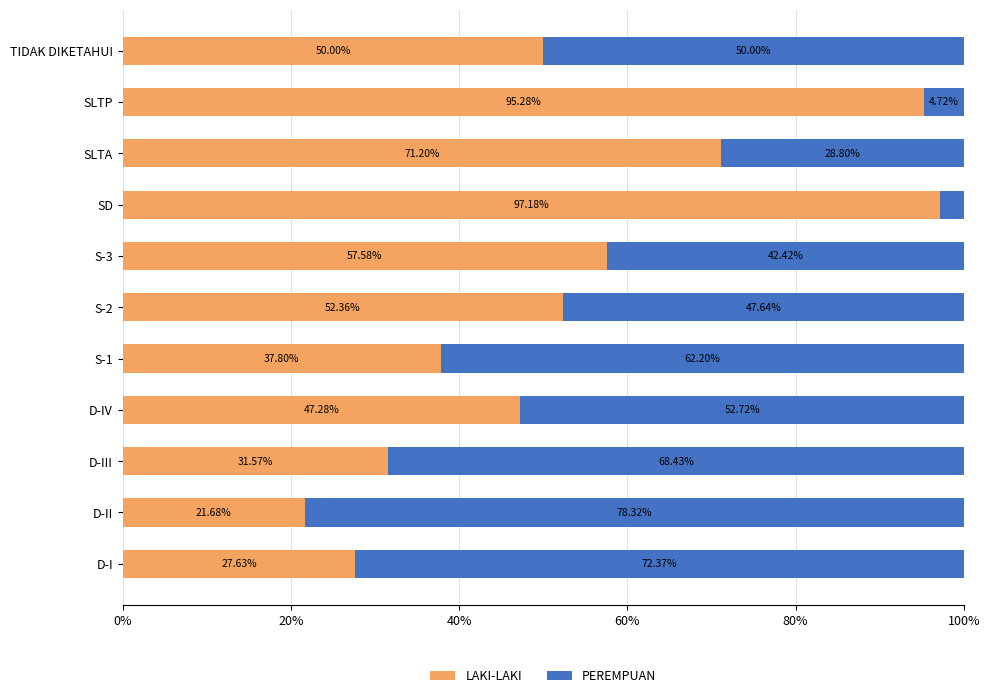

What is the difference between the LAKI-LAKI values at SLTP and TIDAK DIKETAHUI?

45.3